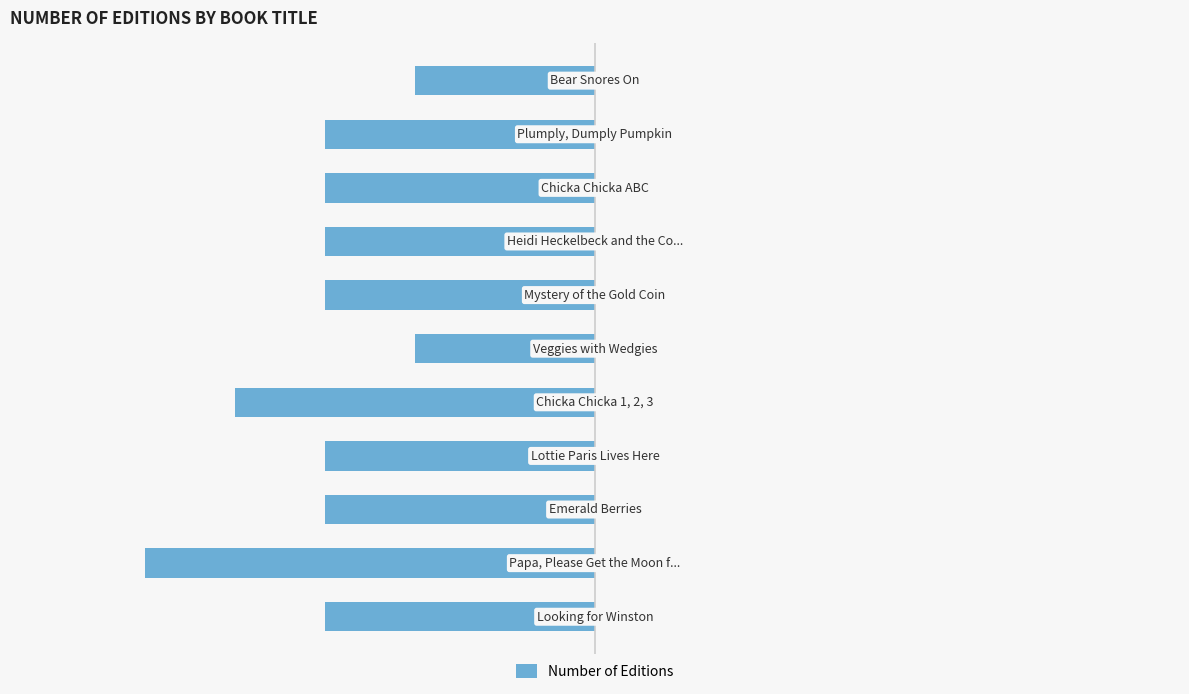

How many bars are there in total?

11